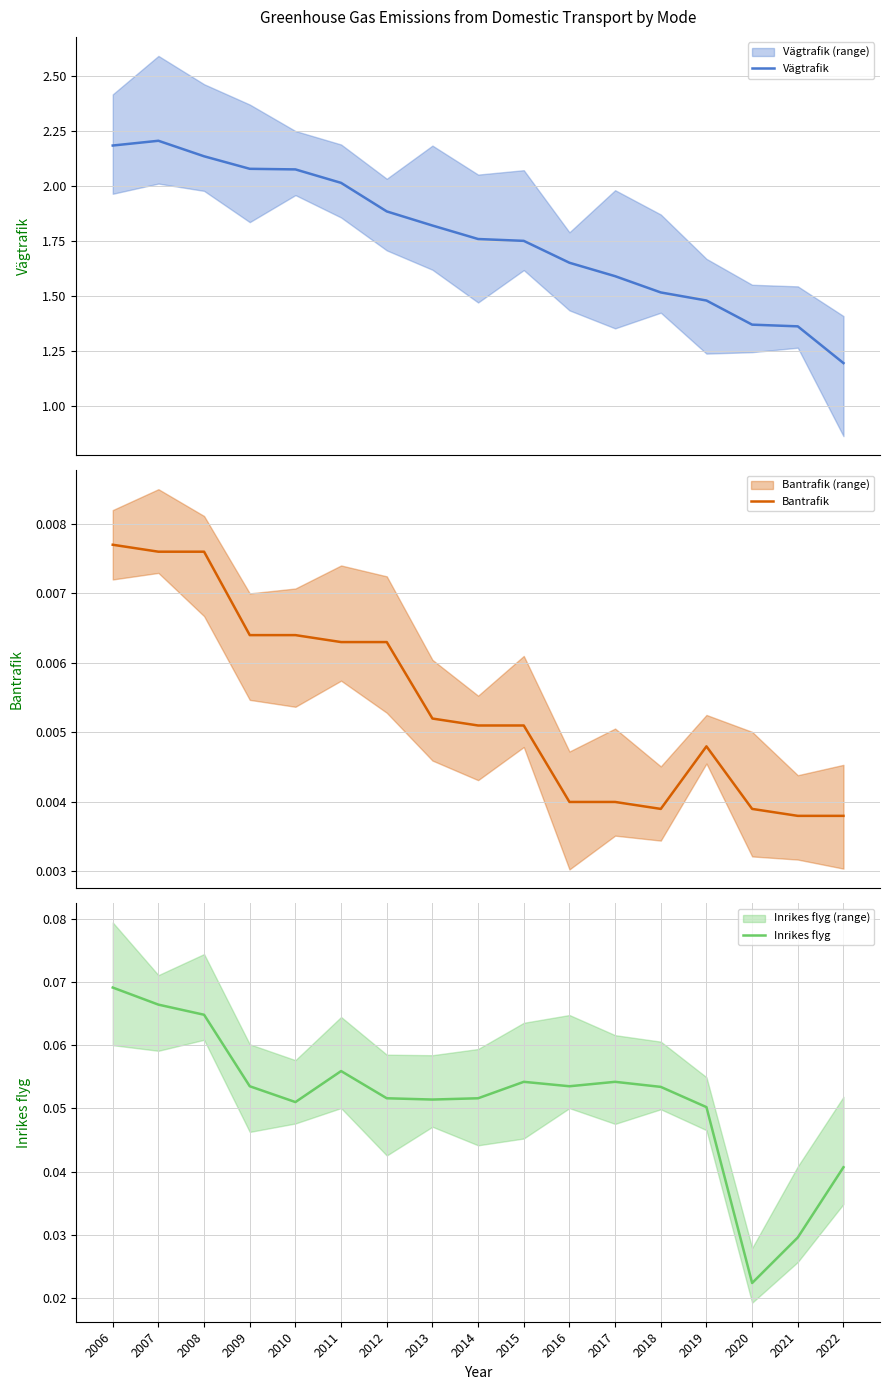

At which category does Vägtrafik reach its first local peak?

2007